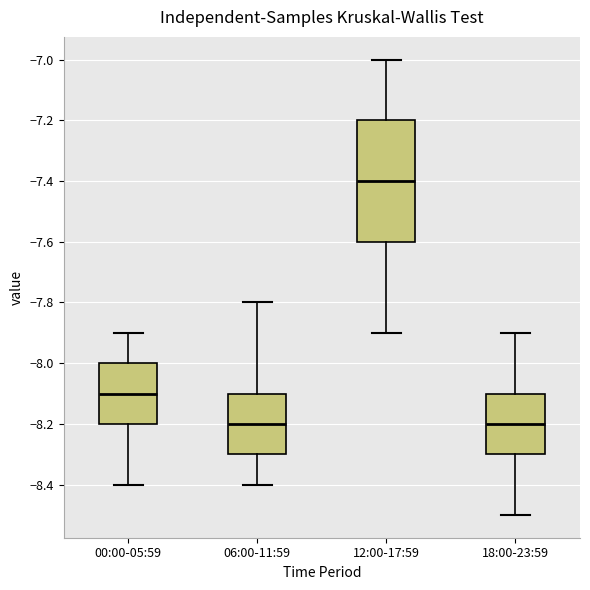

Reading left to right, transcribe this box plot: for each box, give where its median line is, the range the box spans, and where its two whiskers end, as read against the y-axis. The values are not printed on the chart, so give them approximately, as read against the axis.

00:00-05:59: median -8.1, box -8.2 to -8.0, whiskers -8.4 to -7.9
06:00-11:59: median -8.2, box -8.3 to -8.1, whiskers -8.4 to -7.8
12:00-17:59: median -7.4, box -7.6 to -7.2, whiskers -7.9 to -7.0
18:00-23:59: median -8.2, box -8.3 to -8.1, whiskers -8.5 to -7.9